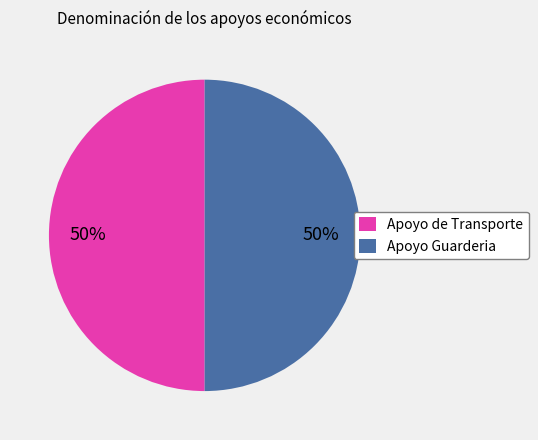

To the nearest percent, what is the combined percentage of Apoyo Guarderia and Apoyo de Transporte?

100%